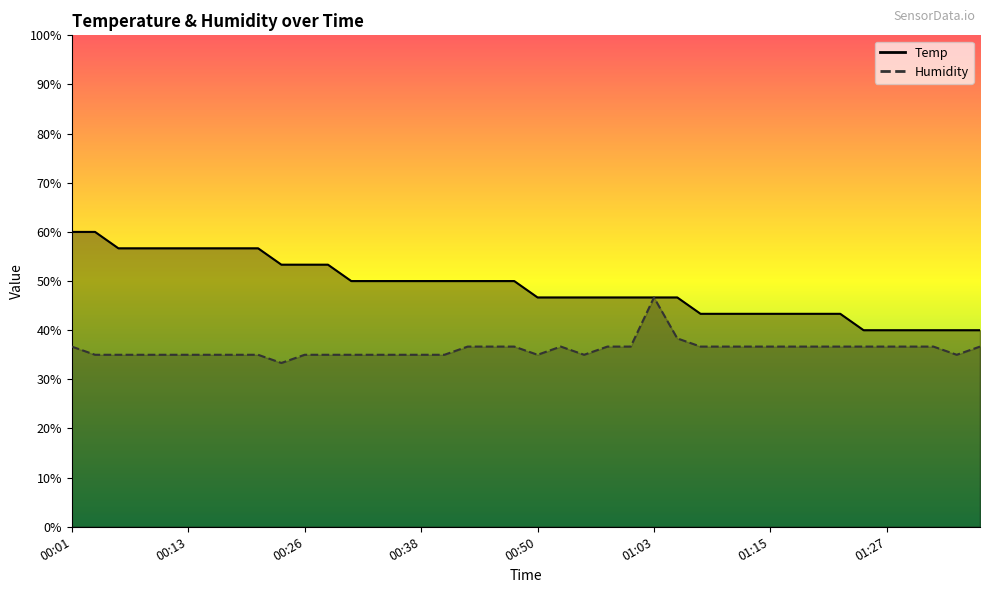

Is it true that Humidity equals 54.2 at 01:18?

False